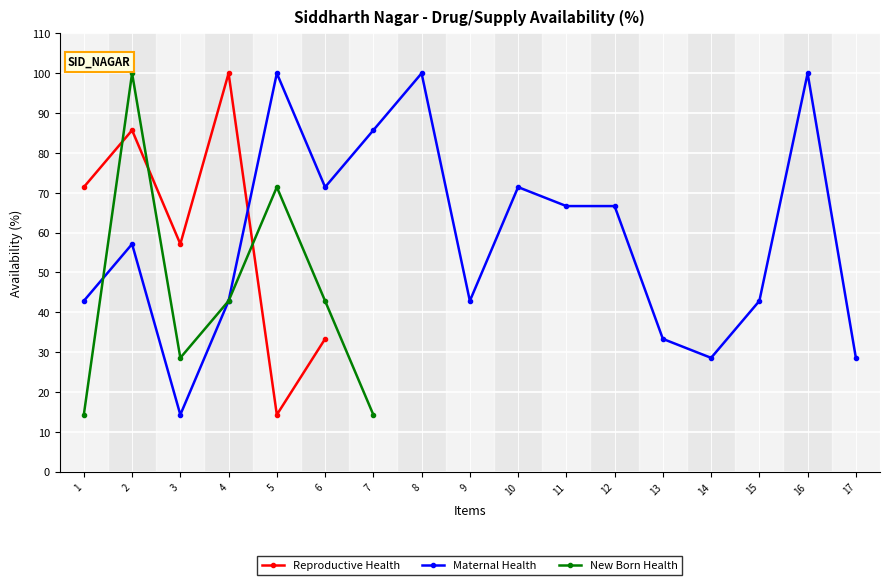

At which label does Maternal Health first exceed 57?

2